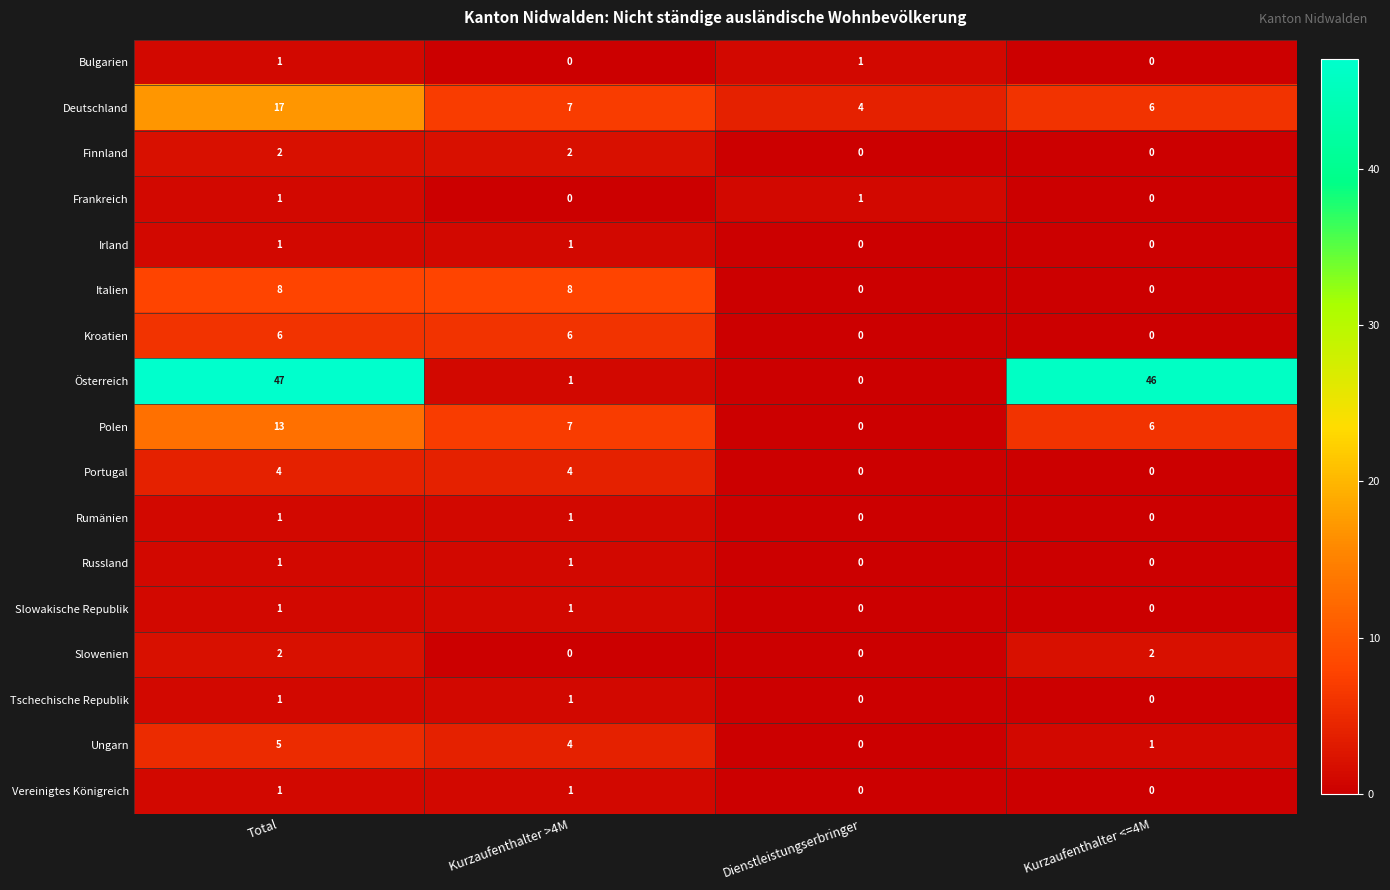

What is the sum of the Österreich values at Total and Dienstleistungserbringer?

47